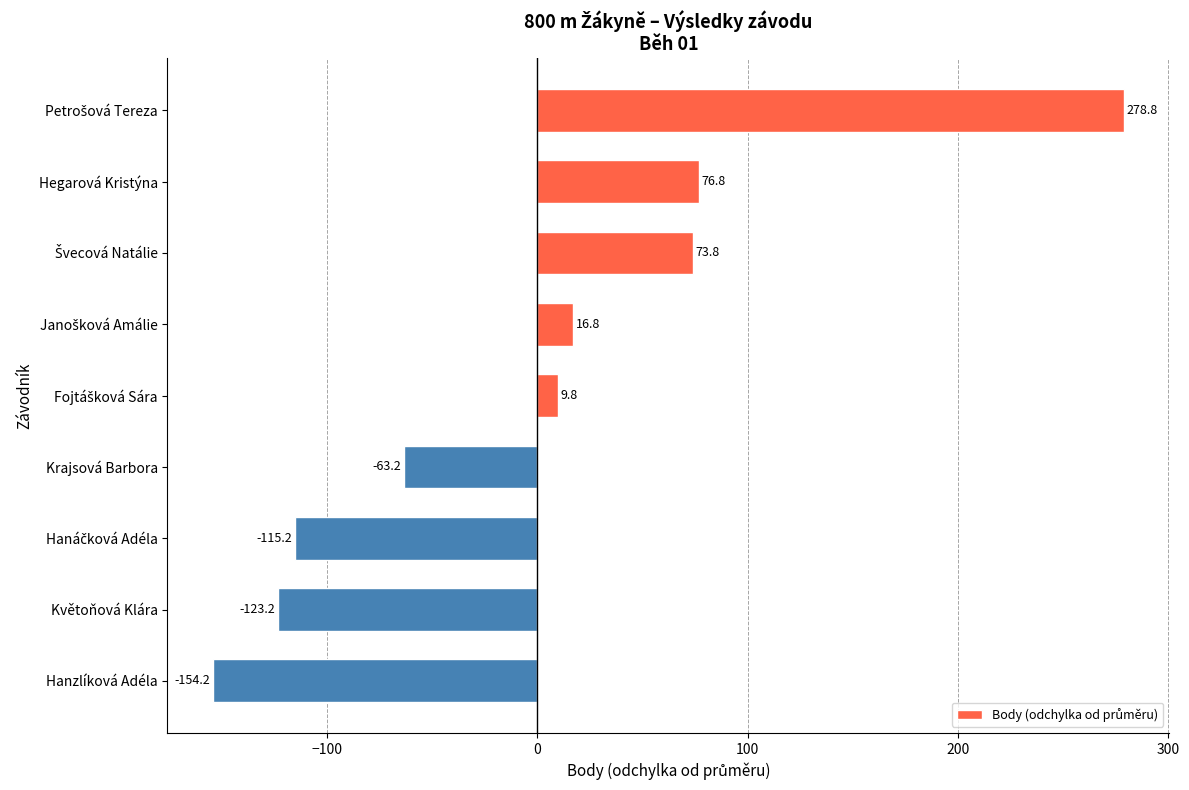

Reading top to bottom, transcribe all the data shown in this chart.

278.8	76.8	73.8	16.8	9.8	-63.2	-115.2	-123.2	-154.2